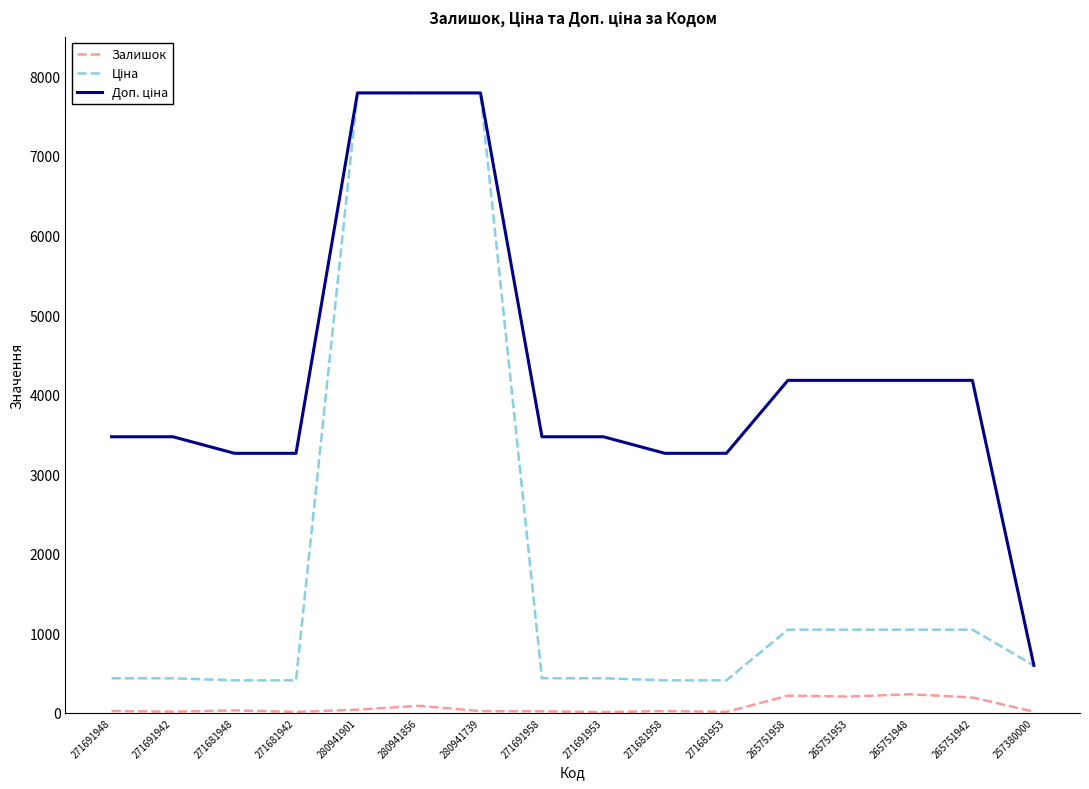

What is the spread (max minus min) of values at 265751958?

3964.3